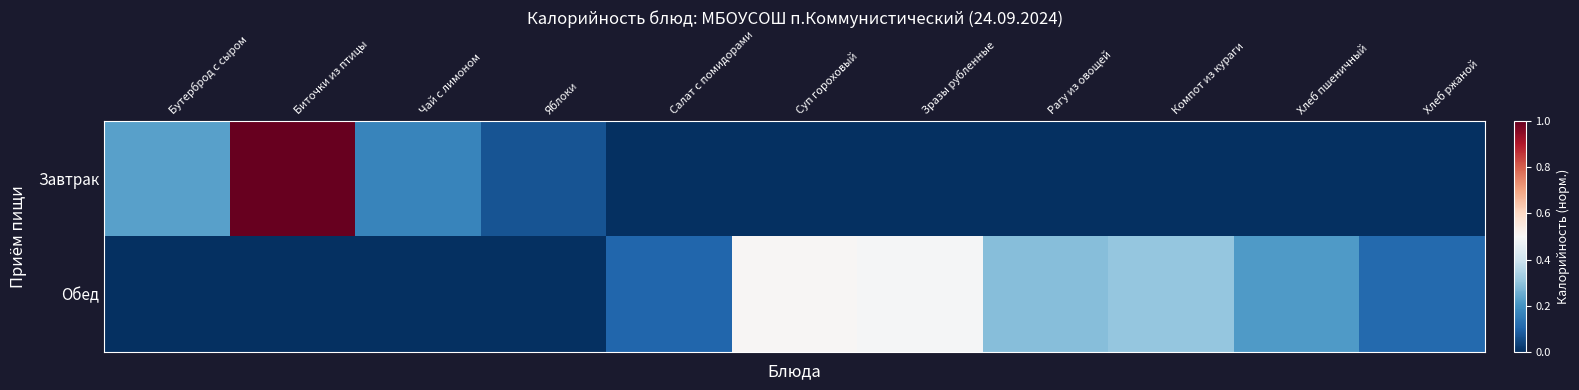

Which label corresponds to the smallest value in the chart?

Салат с помидорами